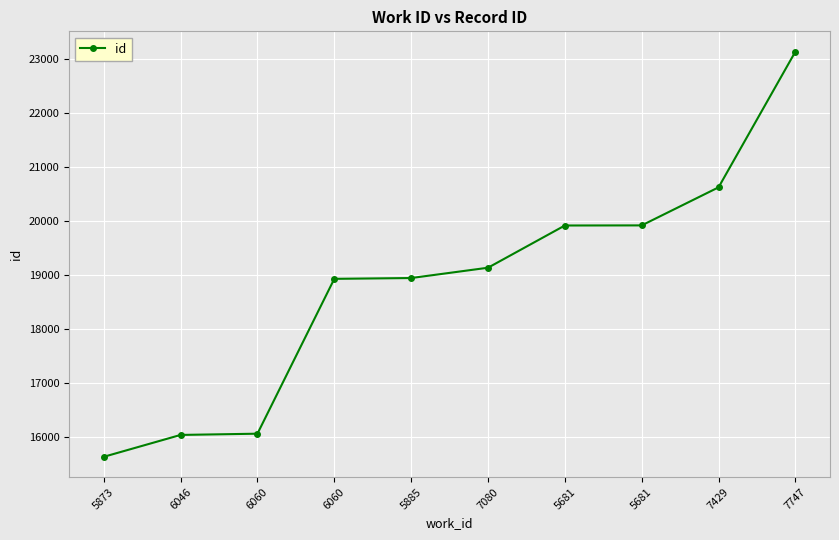

True or false: the data has more than 2 interior local peaks.

False